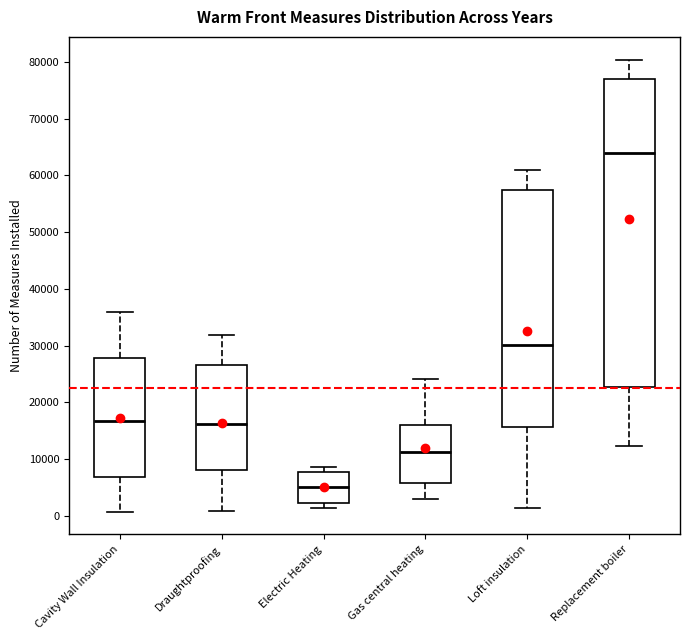

Which box's median line is the lowest?

Electric Heating